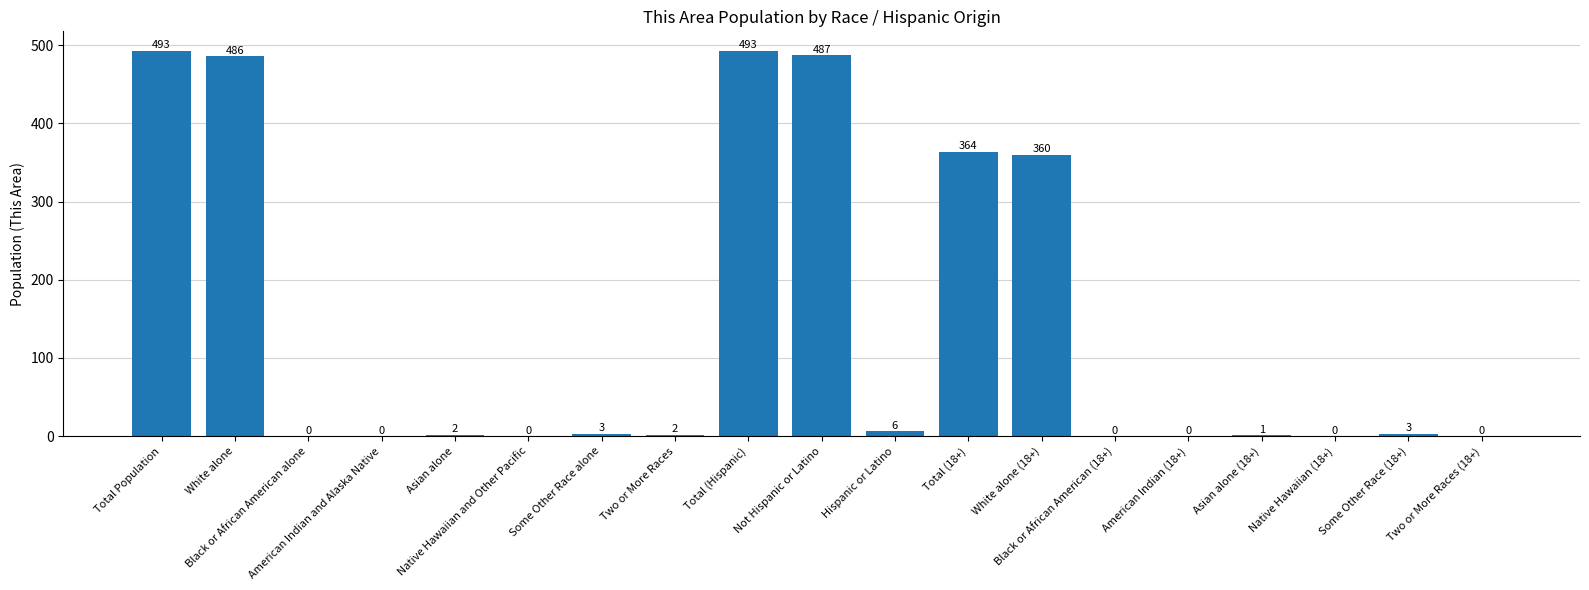

What is the sum of all values?

2700